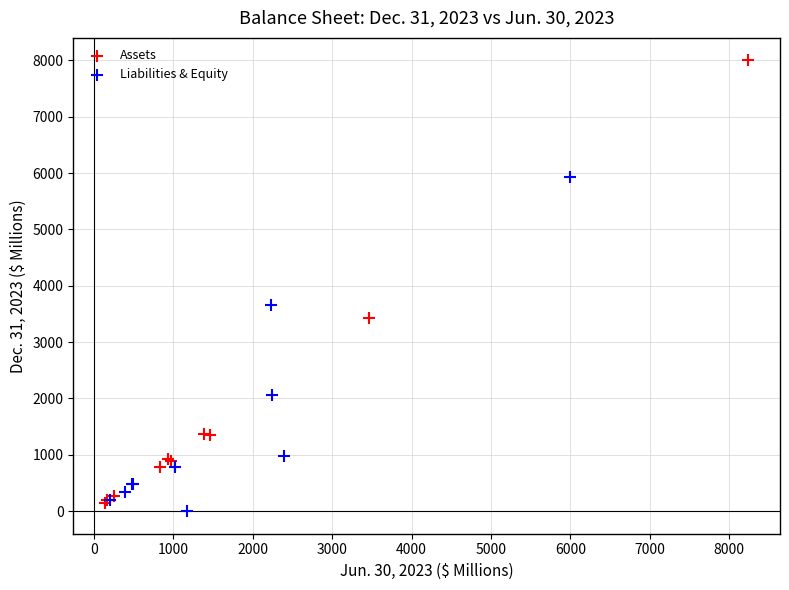

Which series has the widest spread of Y values?

Assets